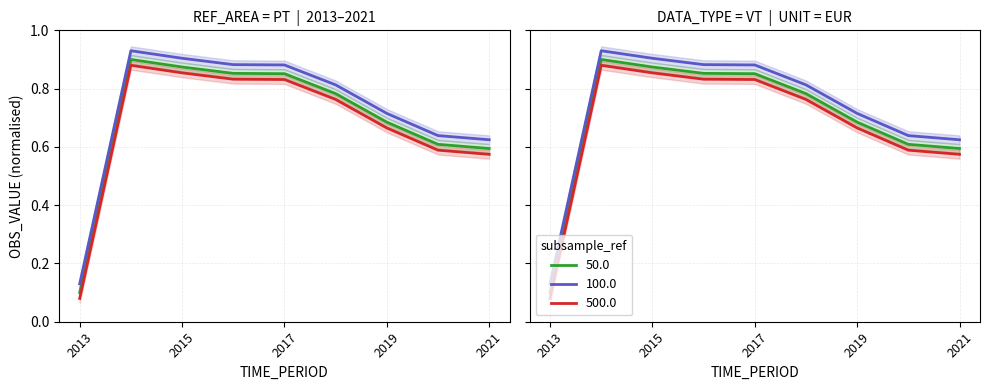

Rank the categories by value from highest to lowest.

2014, 2015, 2016, 2017, 2018, 2019, 2020, 2021, 2013